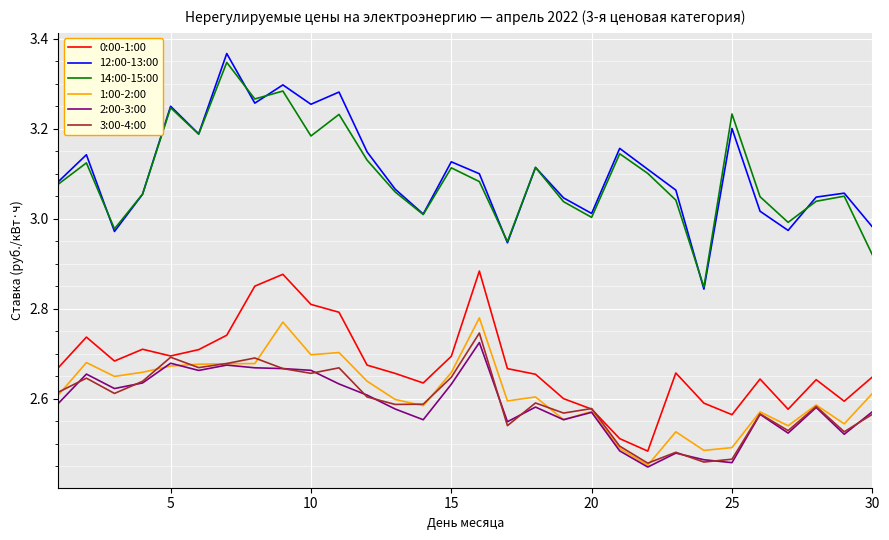

How many 1:00-2:00 values are between 2 and 3?

30